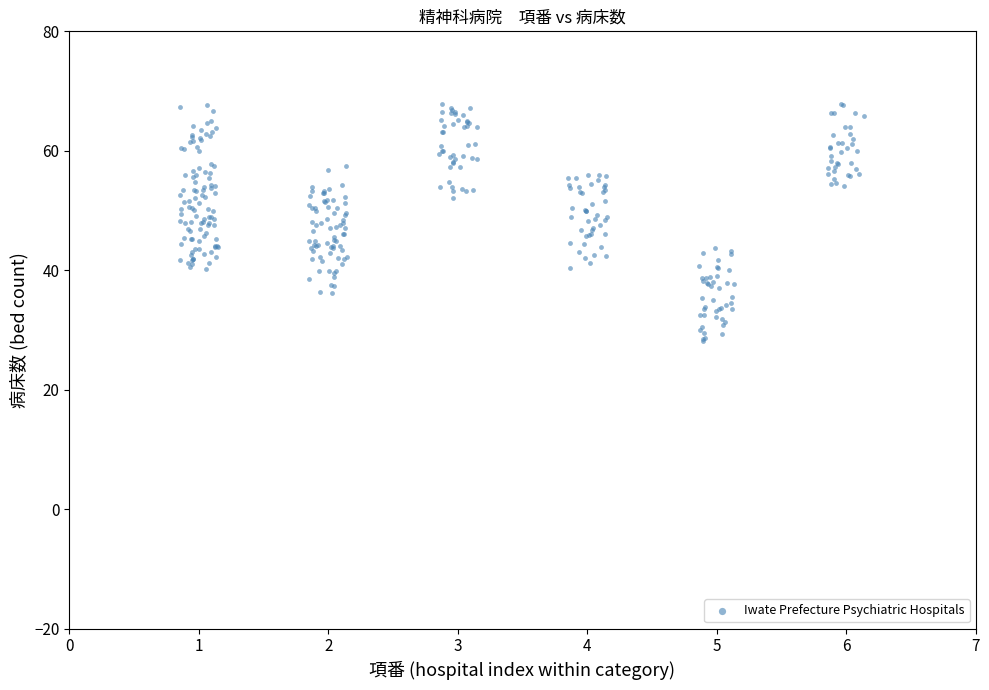

What is the range of X values (max minus min)?

5.3